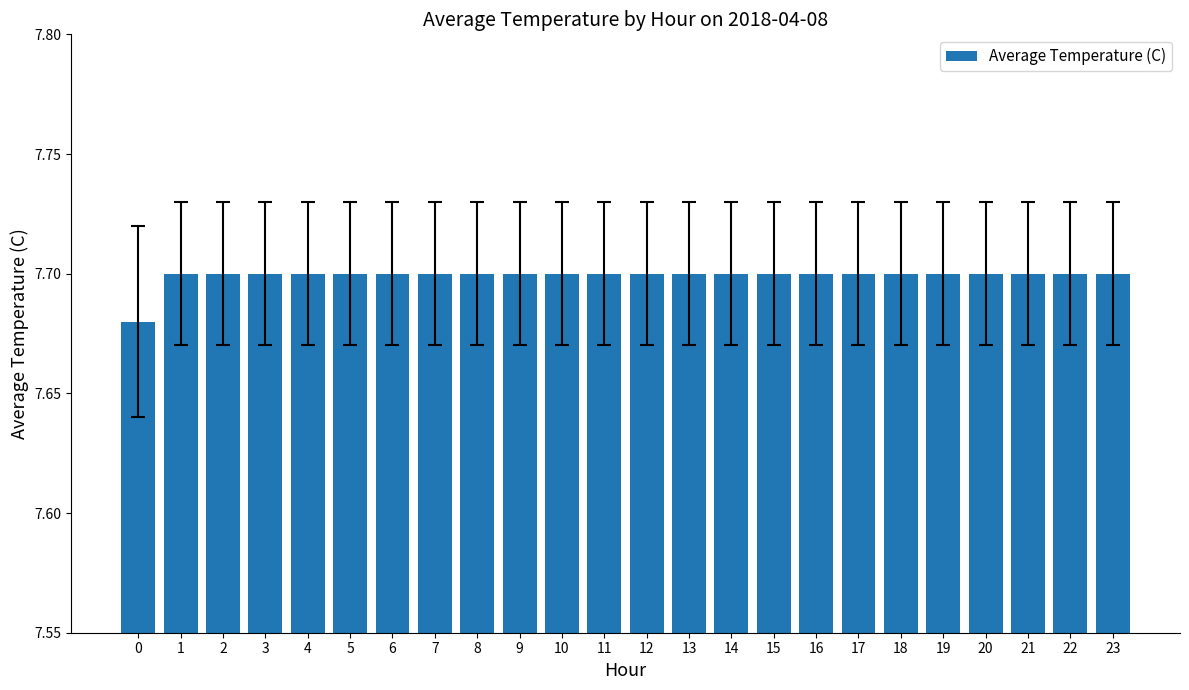

What is the ratio of the value at 23 to the value at 12?

1.0